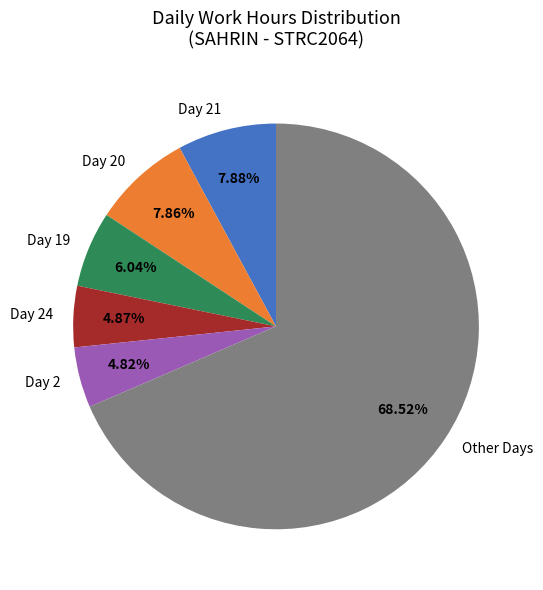

Does any single category account for the majority?

Yes